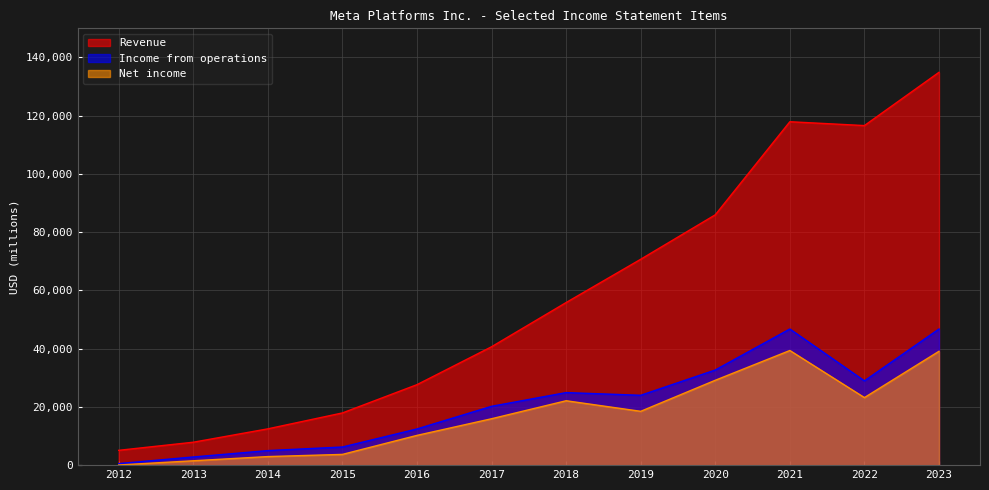

What is the value of the Income from operations point at the 7th from the left?

24913